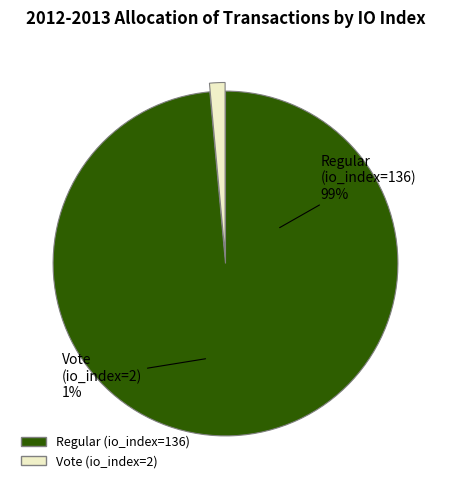

The Vote (io_index=2) slice represents 11% of the pie. True or false?

False